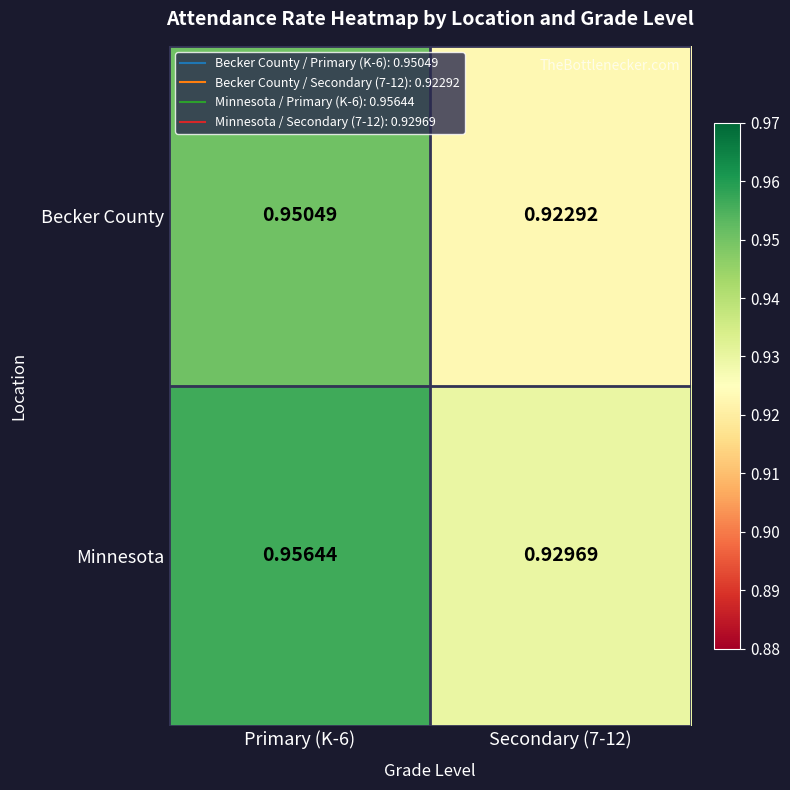

List the series in order of their overall mean, highest first.

Minnesota, Becker County